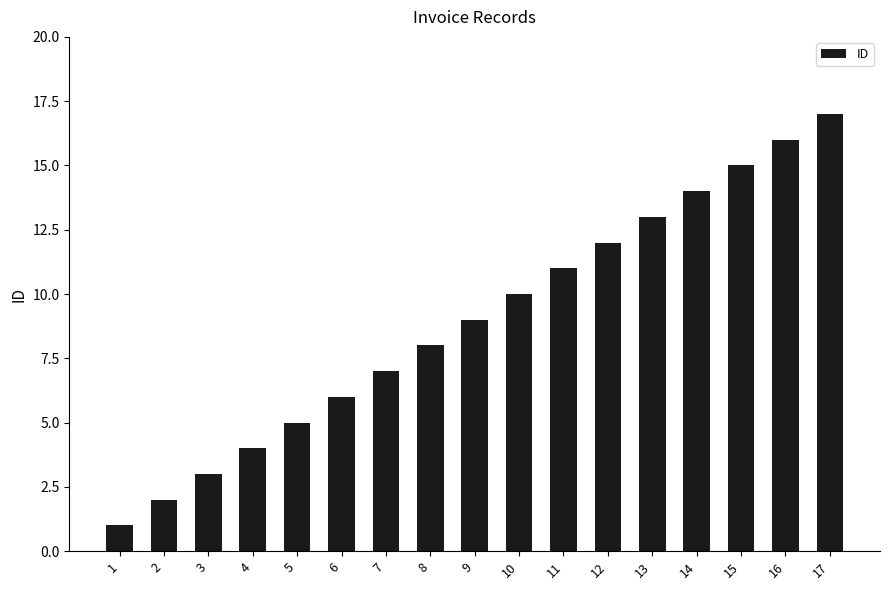

List the labels in order of value, largest first.

17, 16, 15, 14, 13, 12, 11, 10, 9, 8, 7, 6, 5, 4, 3, 2, 1